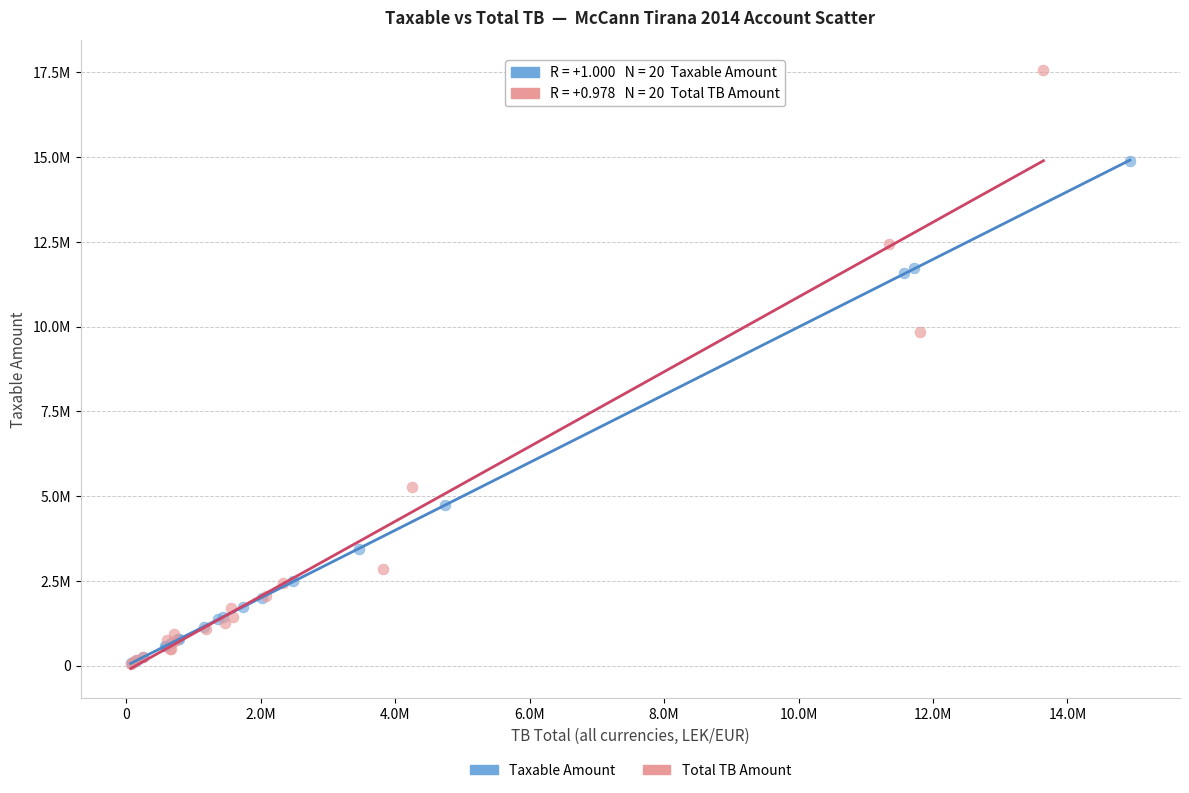

What are all the series names shown in the legend?

Taxable Amount, Total TB Amount